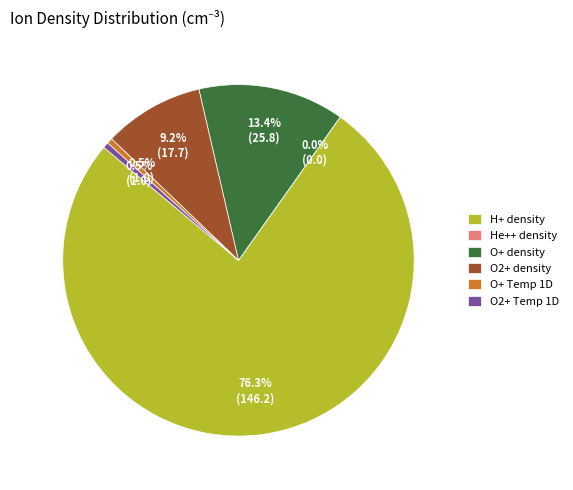

Is O2+ Temp 1D the majority of the pie?

No